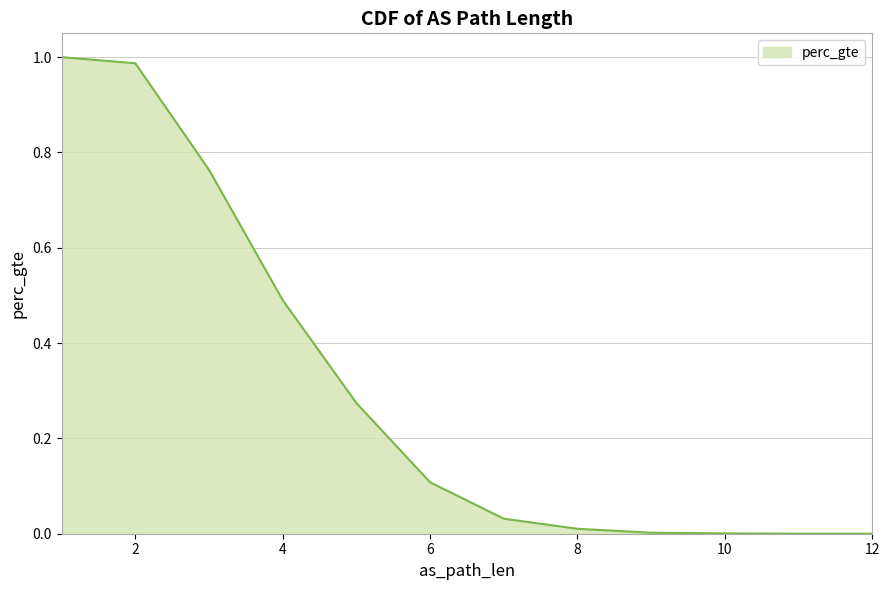

At which category does the chart reach its peak across all series?

1